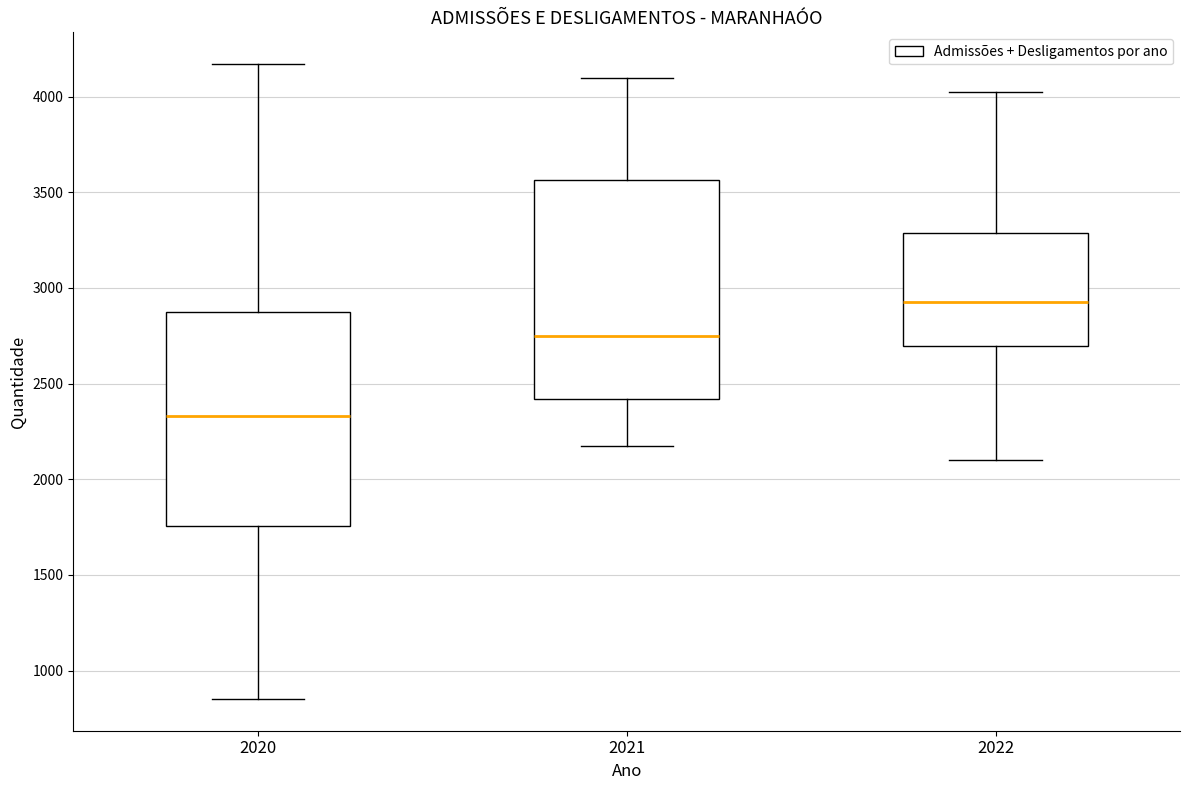

Which box has the lowest median line?

2020